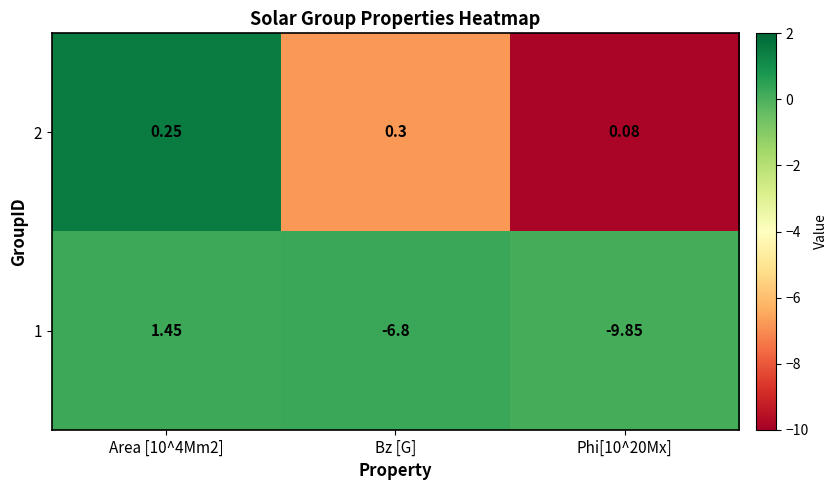

Where is 1 nearest to the value -4?

Bz [G]